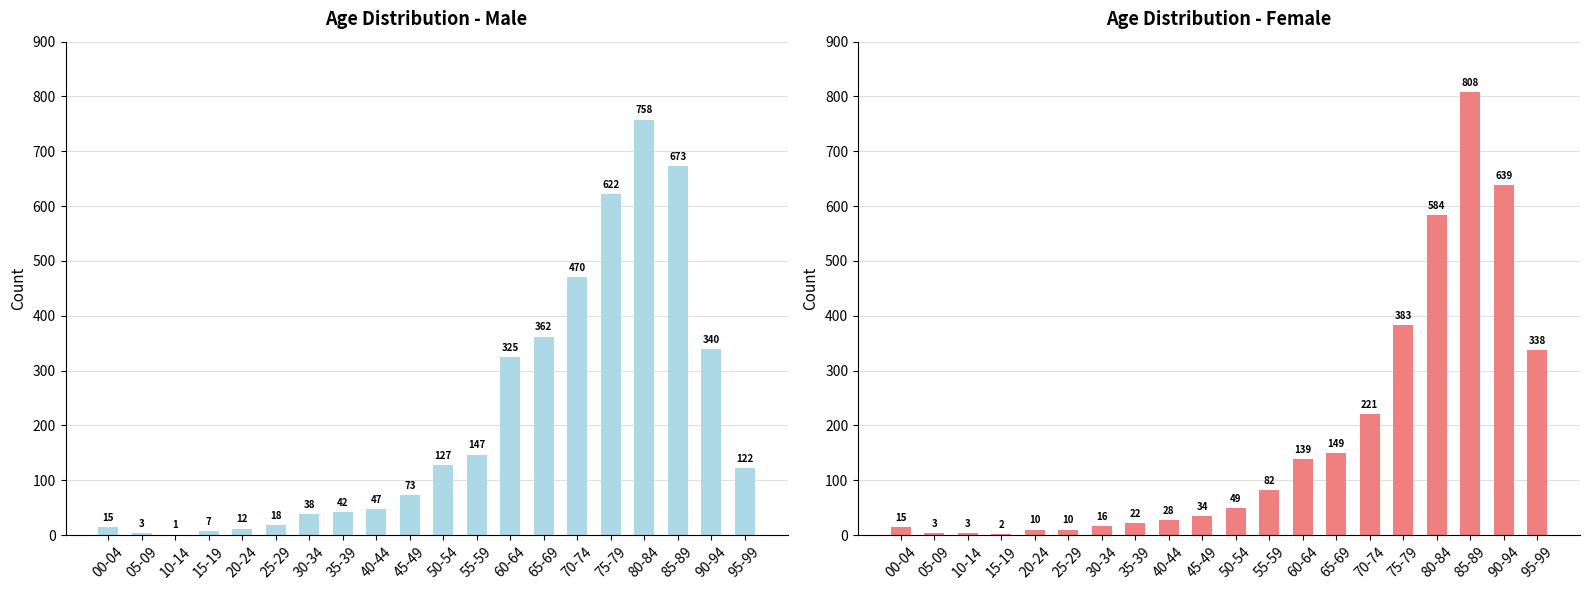

Which has a higher value, 00-04 or 80-84?

80-84